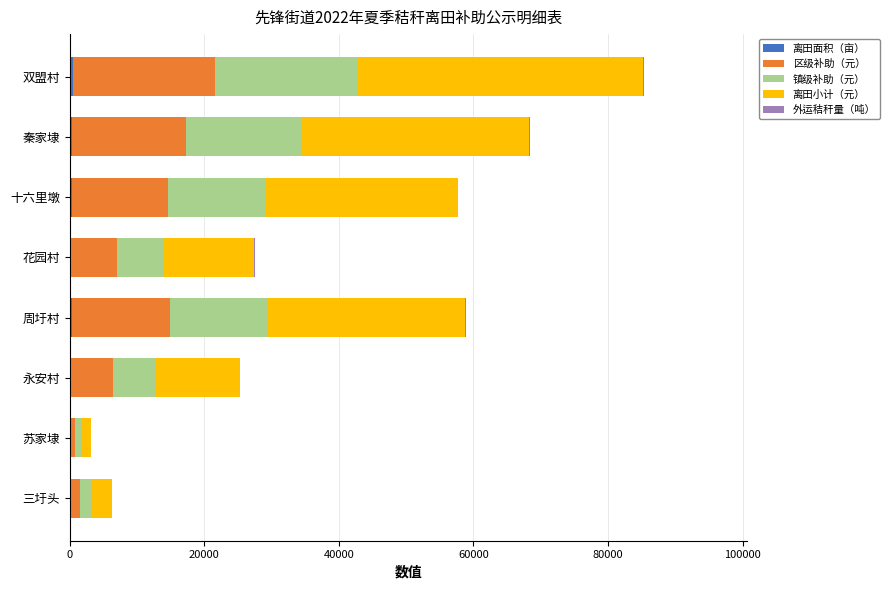

At which category is the sum across all series the highest?

双盟村